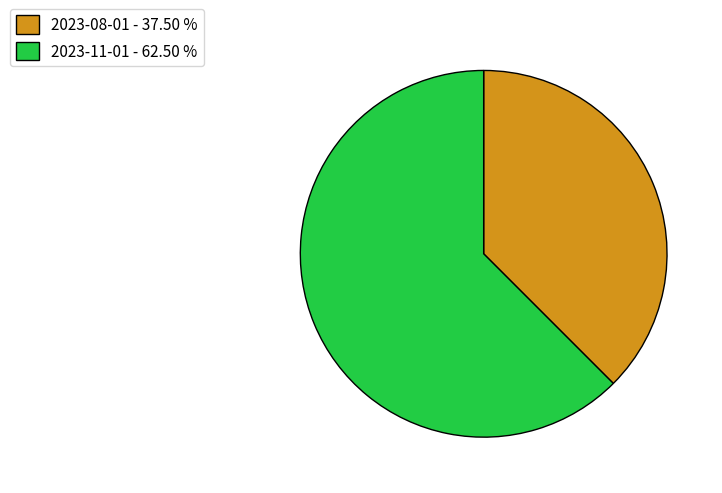

Count the number of slices in the pie.

2